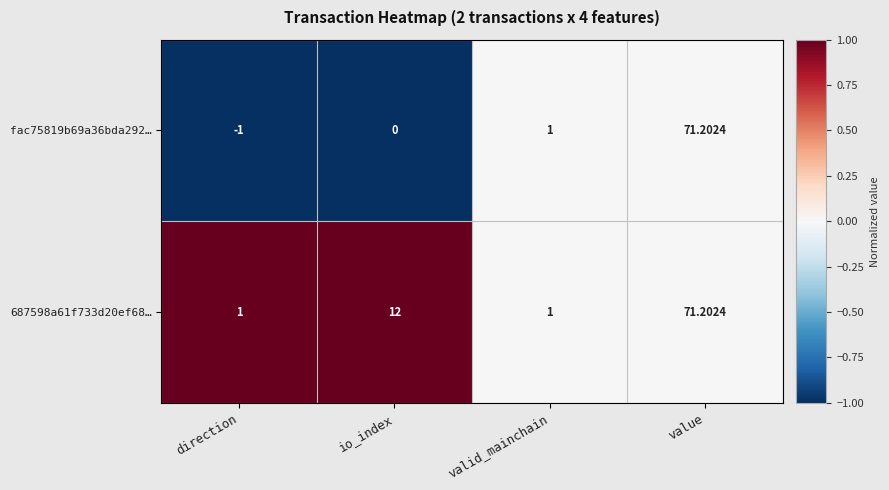

Which category has the lowest value across all series?

direction